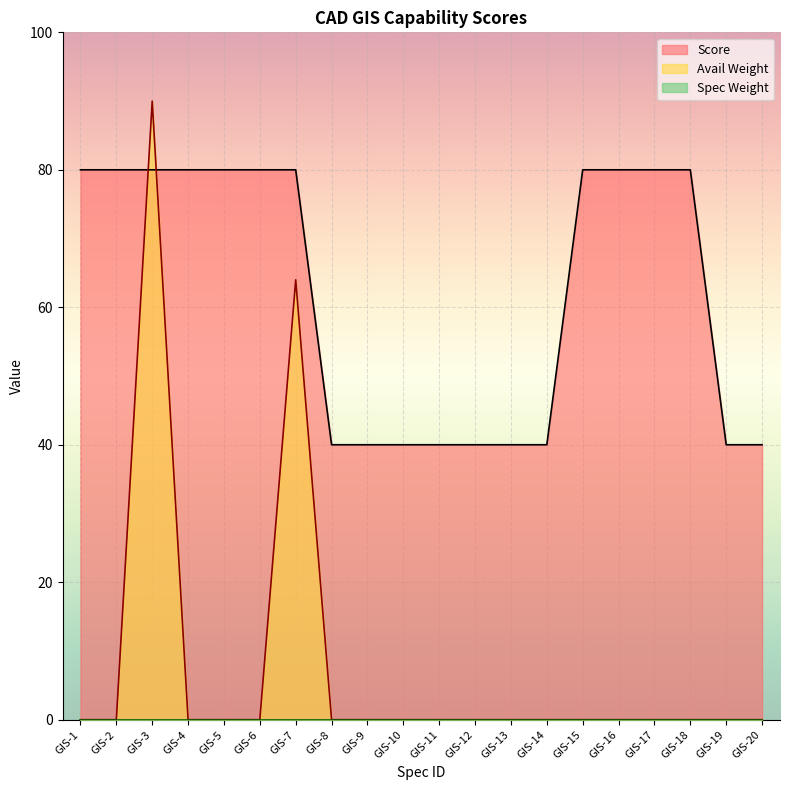

Which series changed the most between GIS-5 and GIS-11?

Spec Weight